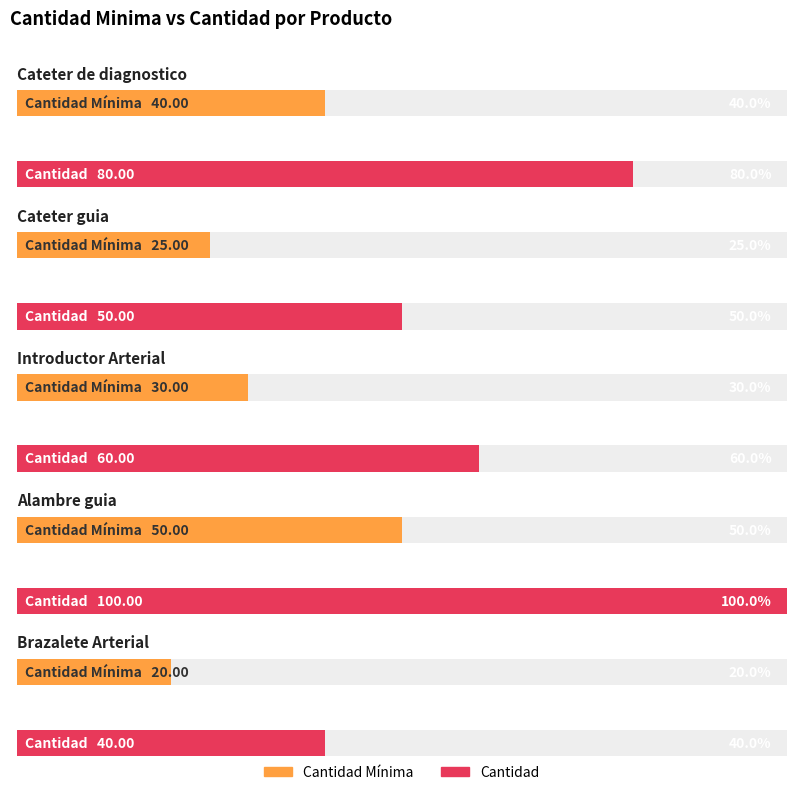

How many groups of bars are there?

5